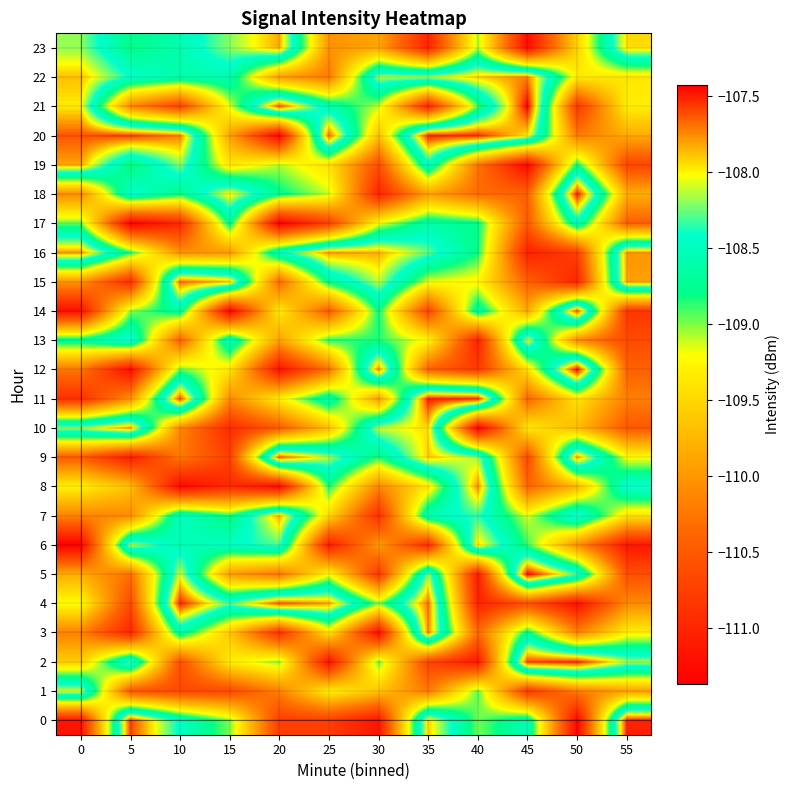

Which series changed the most between 25 and 40?

row_4